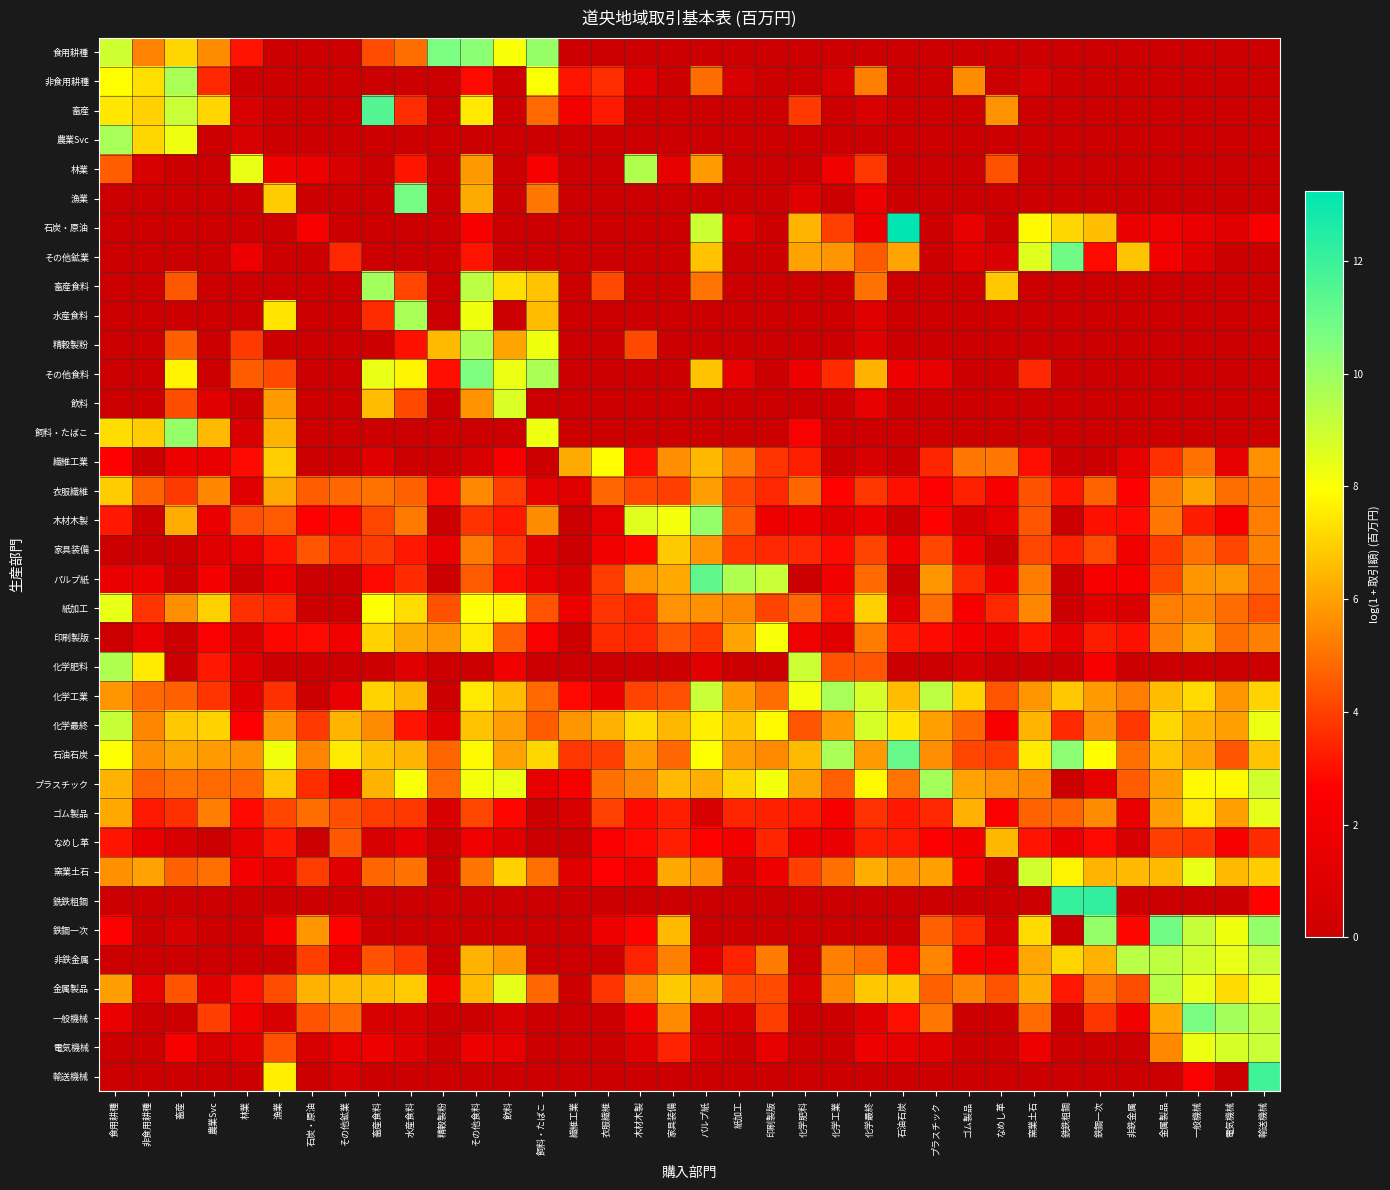

How many distinct data groups are displayed?

36